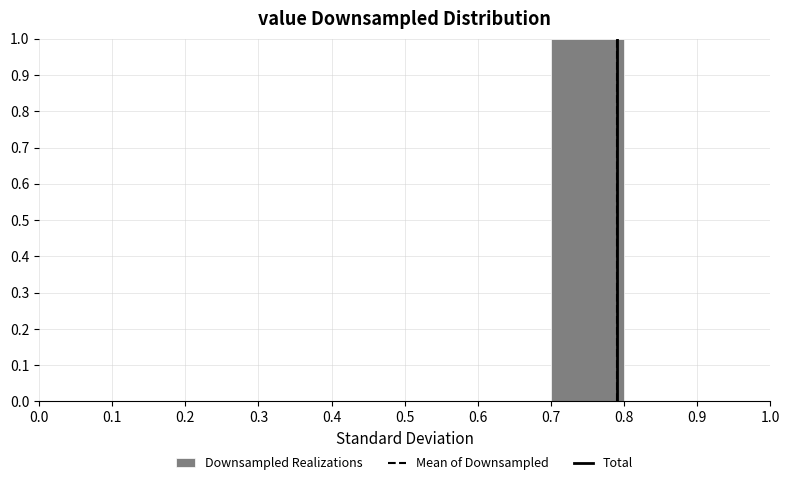

Which range on the x-axis has the tallest bar?

0.7 to 0.8